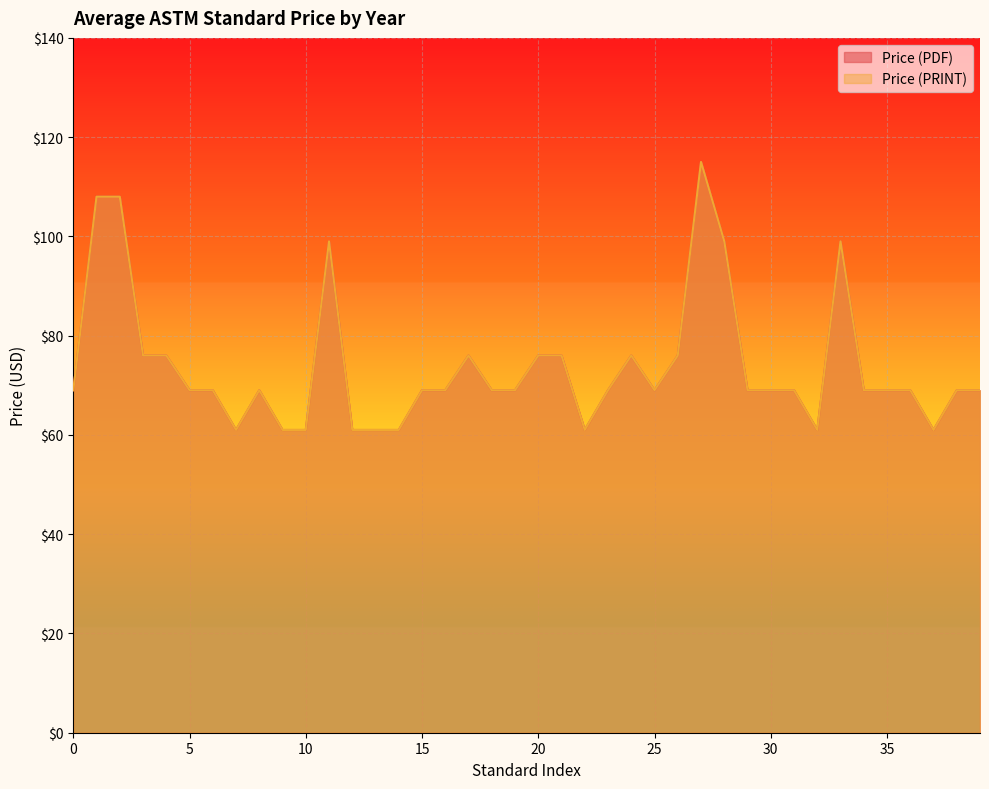

What is the difference between the maximum and second lowest values in the Price (PDF) series?

54